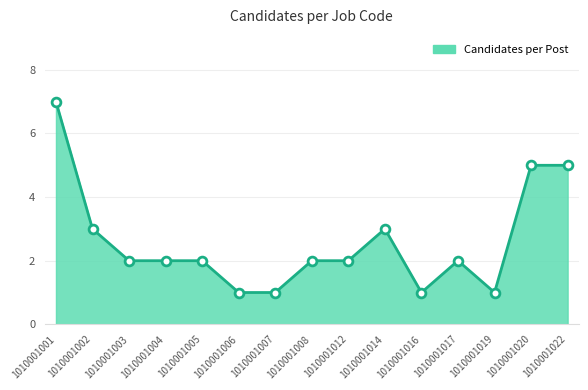

Approximately how many times larger is the value at 1010001020 compared to 1010001006?

5.0